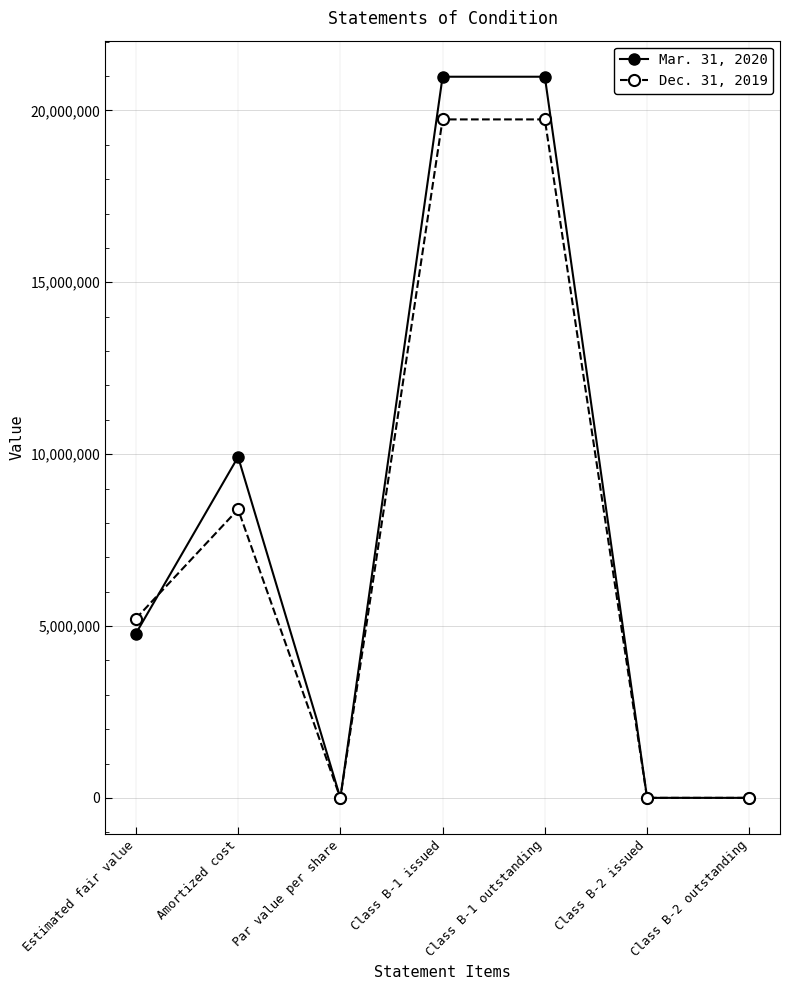

At how many categories does at least one series exceed 4241940?

4